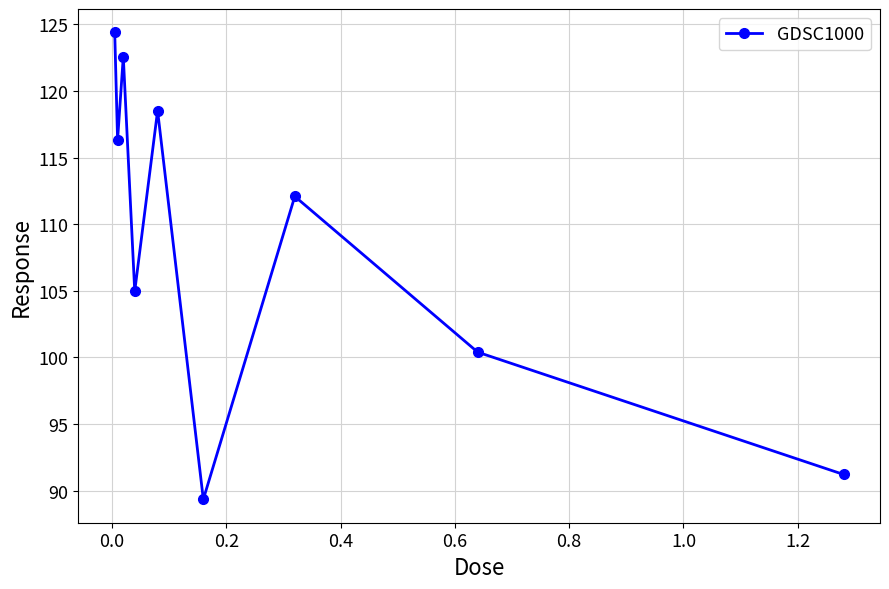

True or false: the data has more than 1 interior local peaks.

True